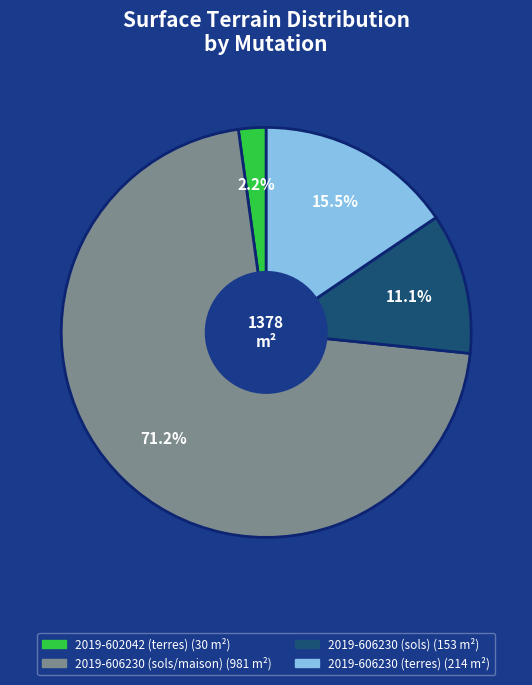

What is the largest slice in the pie chart?

2019-606230 (sols/maison)